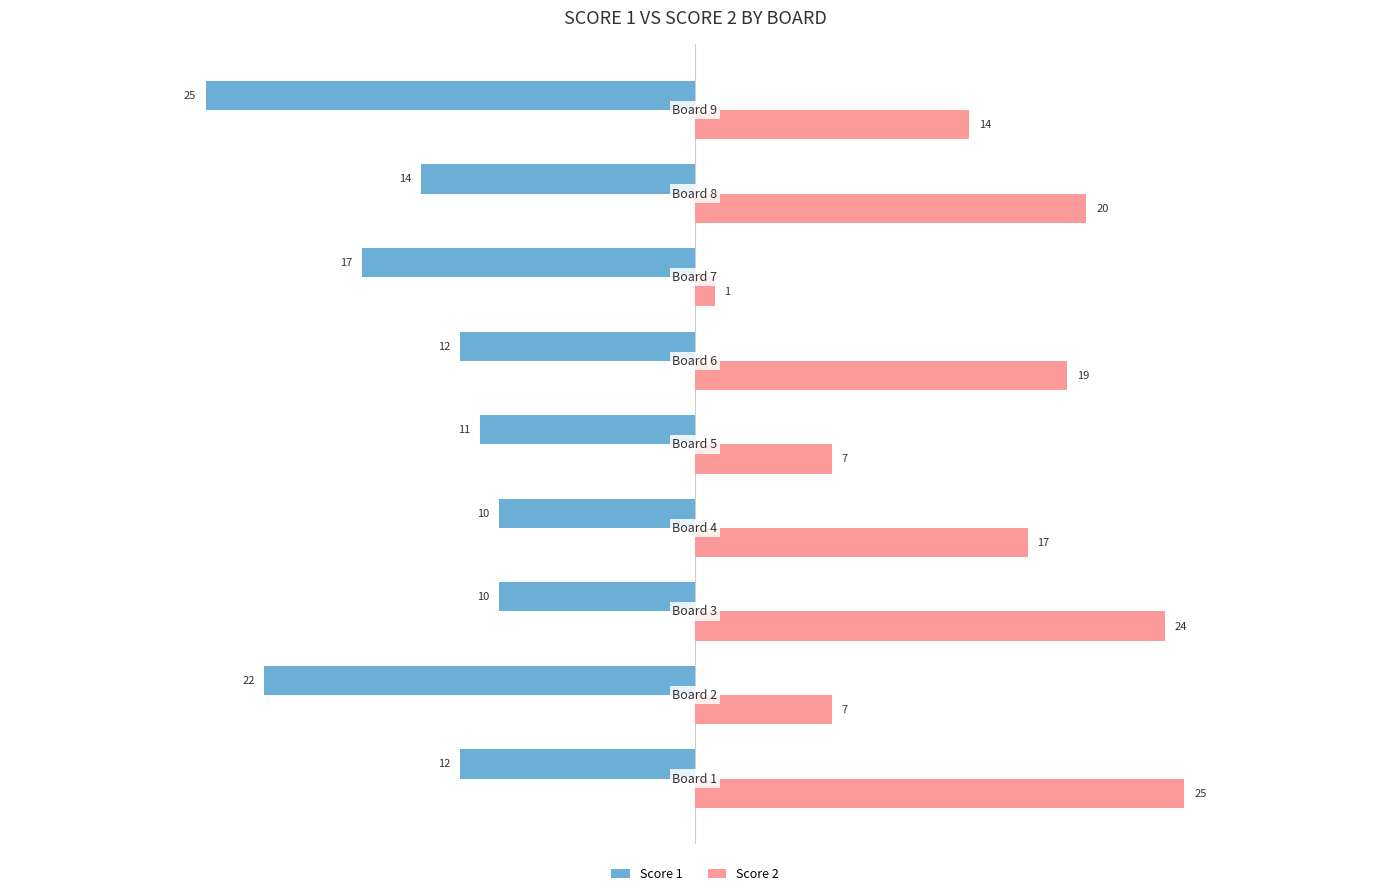

What is the sum of all Score 2 values?

134